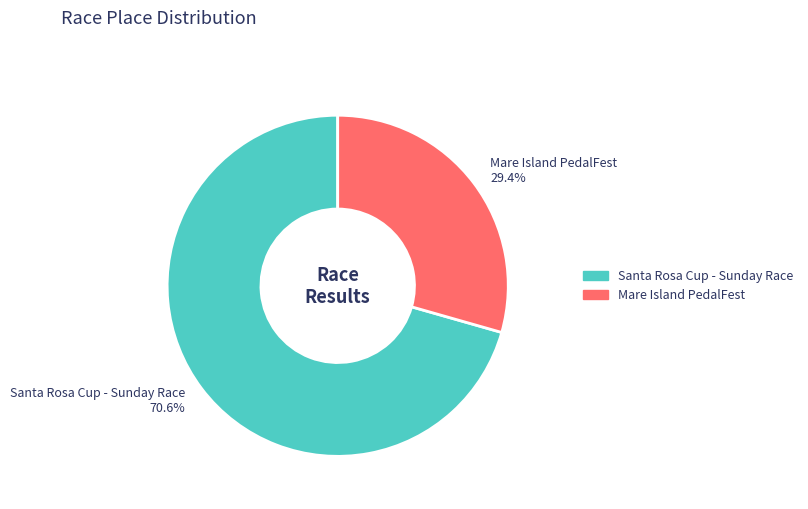

Which has a higher value, Santa Rosa Cup - Sunday Race 70.6% or Mare Island PedalFest 29.4%?

Santa Rosa Cup - Sunday Race 70.6%